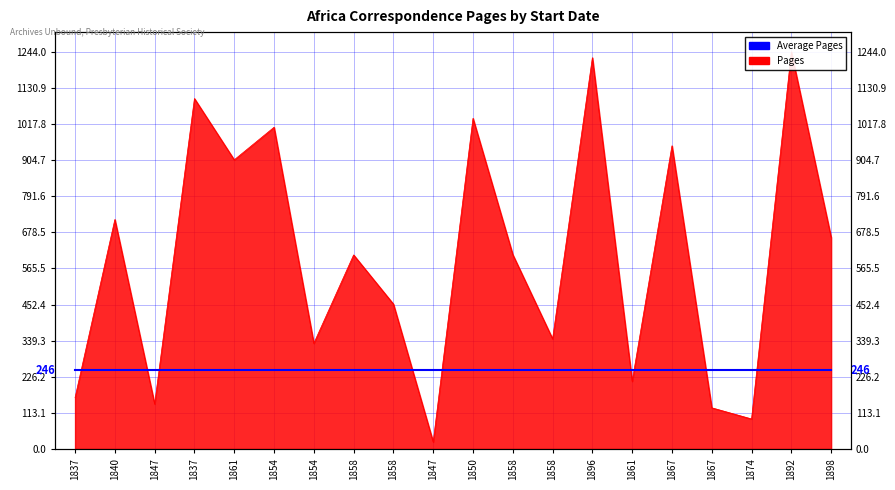

How many data points are above 609?

9